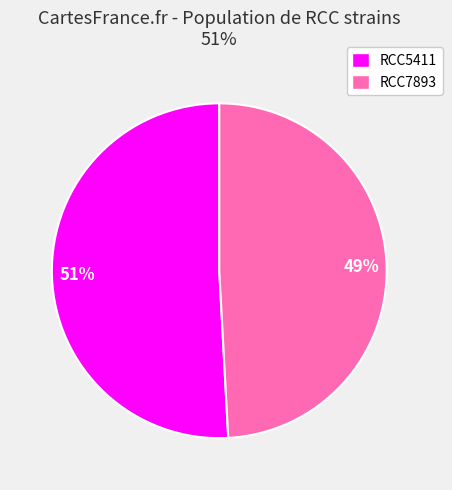

Which category accounts for the majority?

RCC5411